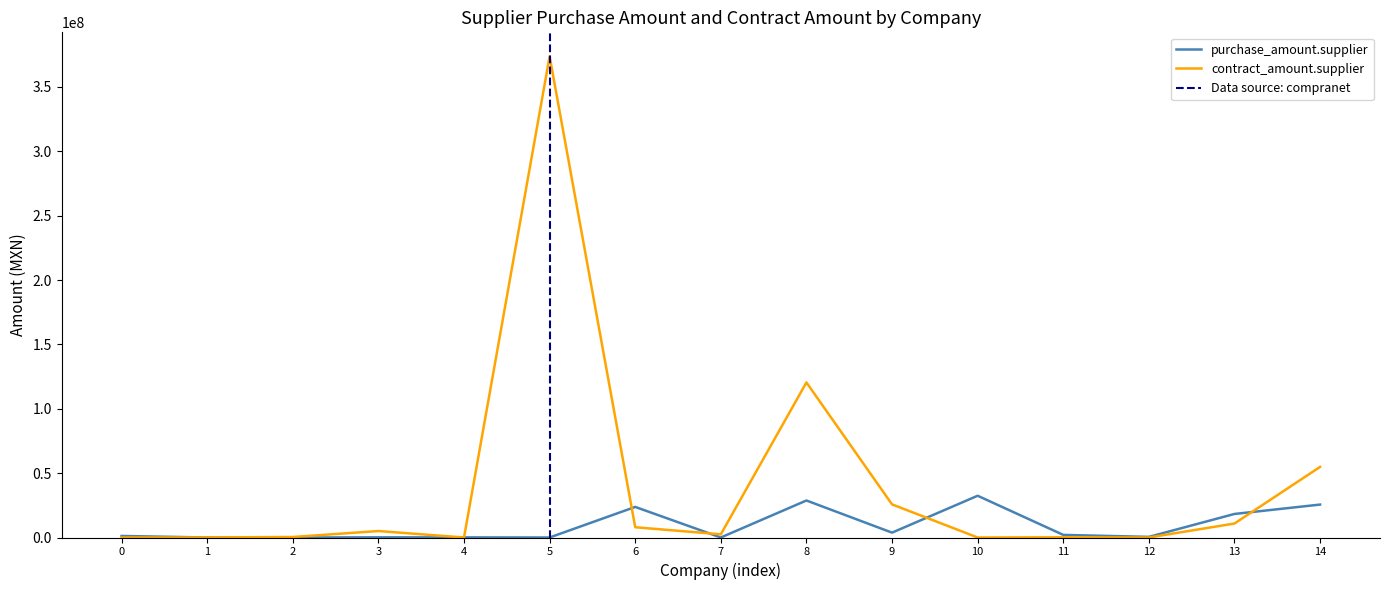

The value of contract_amount.supplier at 10 is 186470698.4. True or false?

False